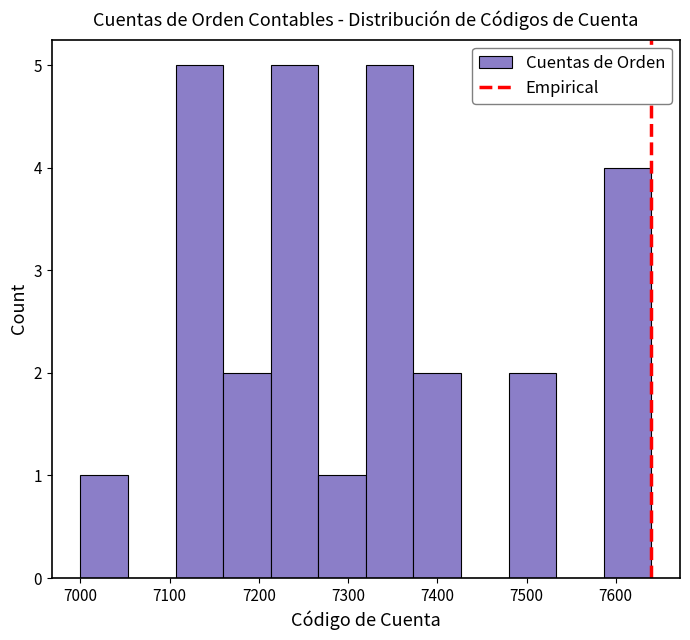

Reading left to right, list every bar in this chart as the range it spans on the x-axis followed by its height. Neither the bar edges nor the heights are printed on the chart, so give them approximately, as read against the axes.

7000 to 7050: 1
7050 to 7110: 0
7110 to 7160: 5
7160 to 7210: 2
7210 to 7270: 5
7270 to 7320: 1
7320 to 7370: 5
7370 to 7430: 2
7430 to 7480: 0
7480 to 7530: 2
7530 to 7590: 0
7590 to 7640: 4